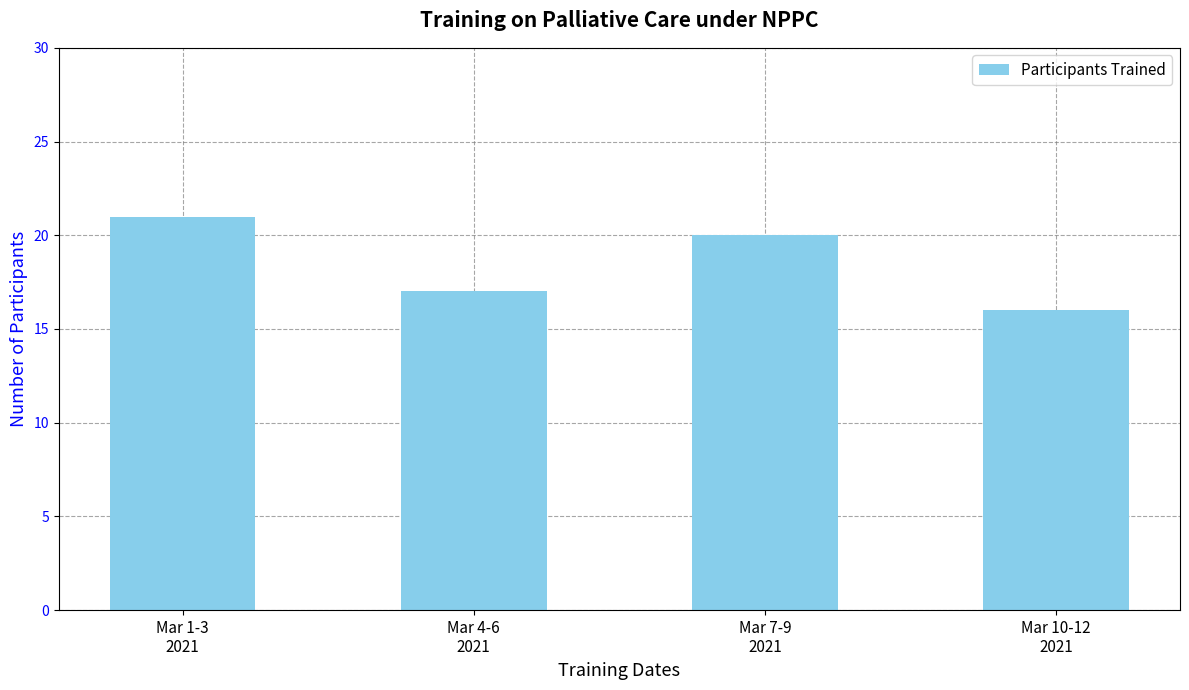

Count the values in the range 17 to 21.

3